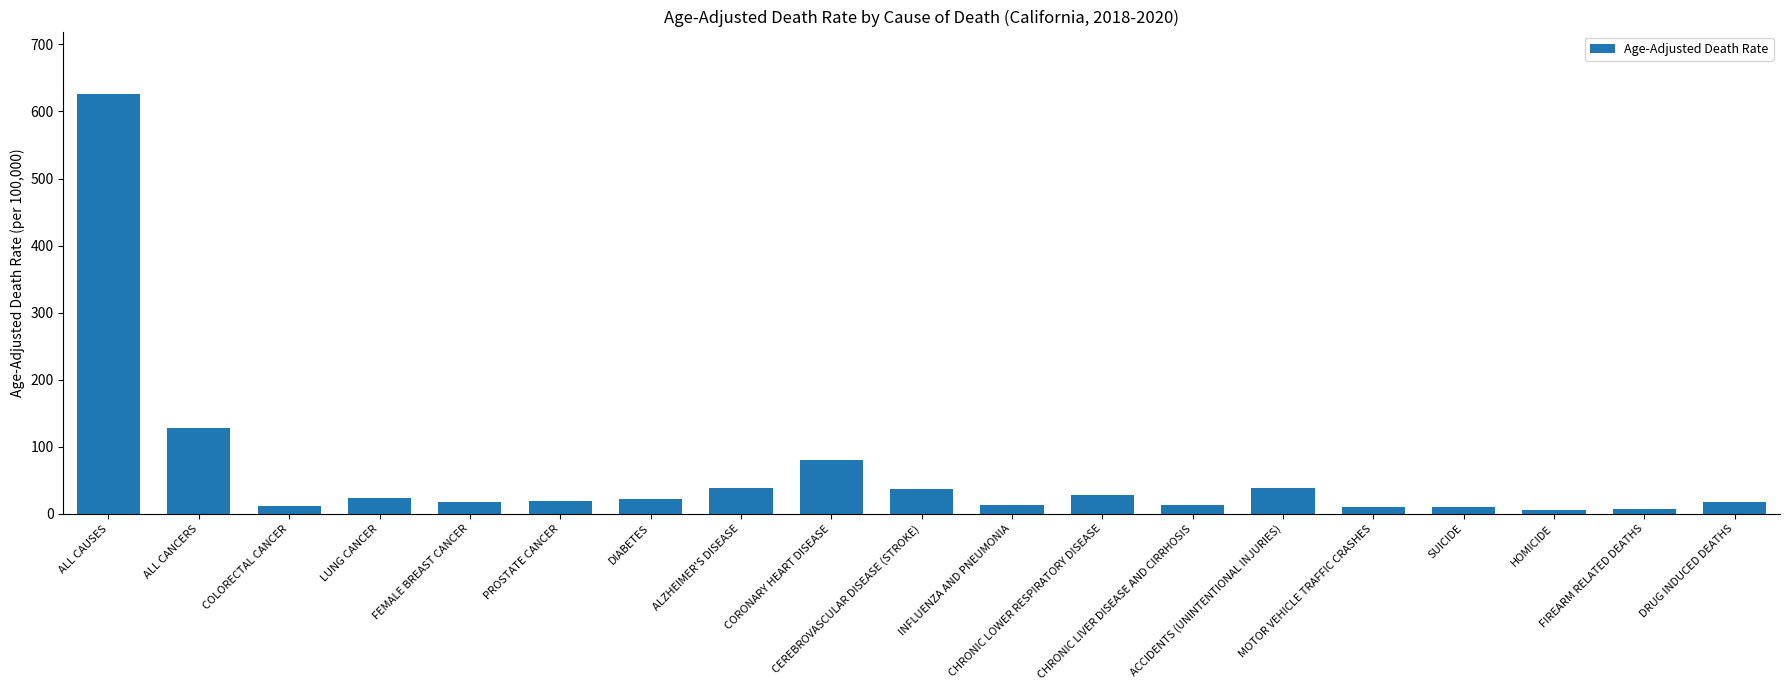

How many bars are there in total?

19